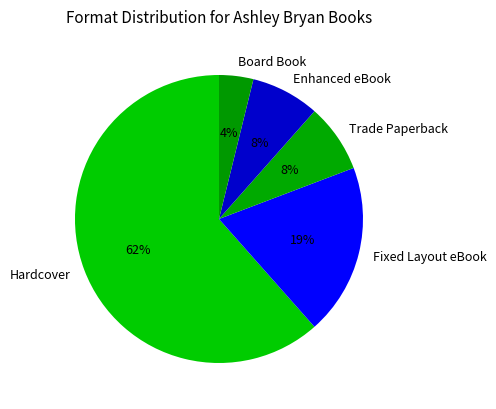

What is the ratio of the value at Board Book to the value at Trade Paperback?

0.5